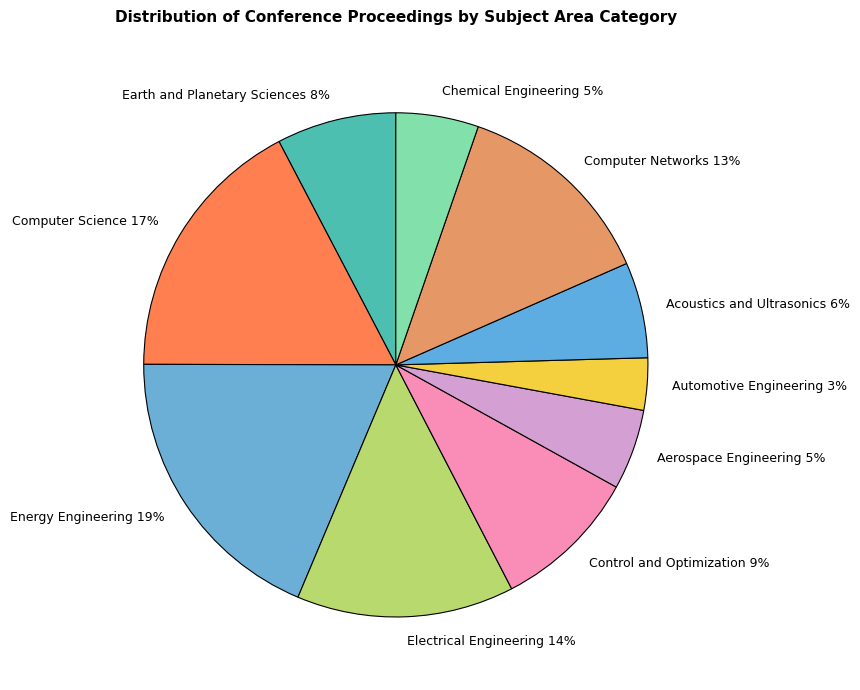

To the nearest percent, what percentage of the pie is Automotive Engineering?

3%